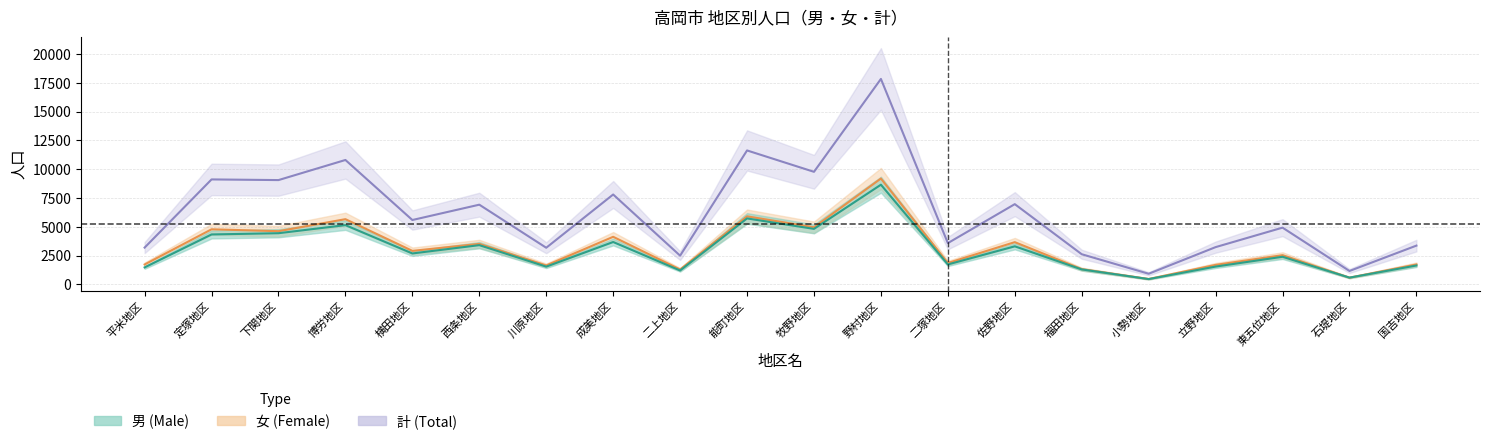

Is the value of 女_line at 牧野地区 greater than the value of 男_line at 平米地区?

Yes